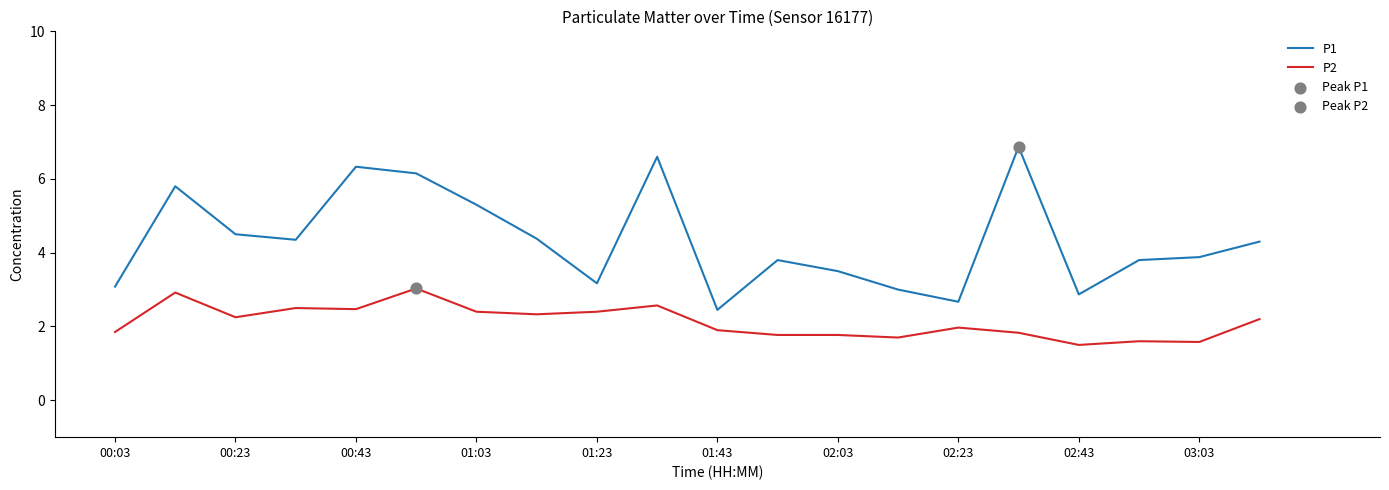

Which series has the largest total across all categories?

P1